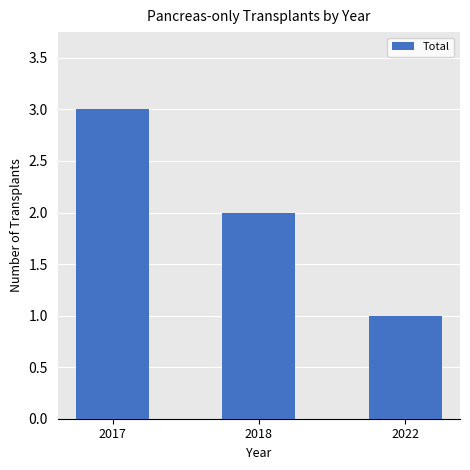

What is the value of the 1st bar from the left?

3